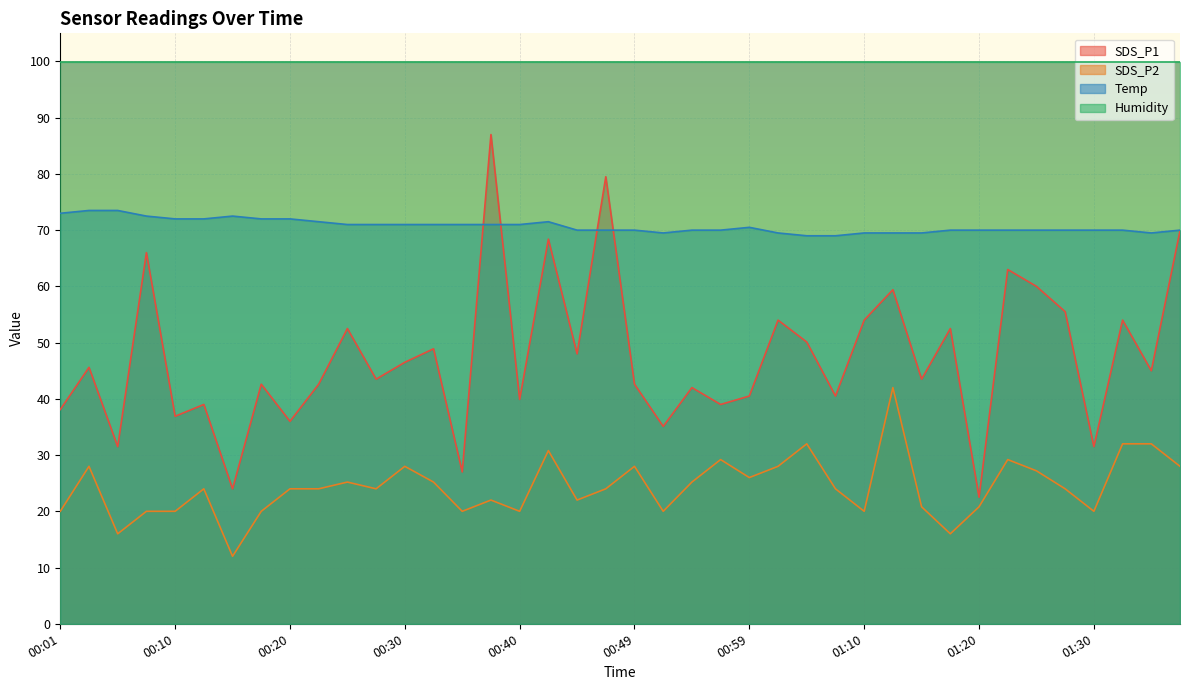

True or false: Temp and SDS_P1 intersect in this chart.

True